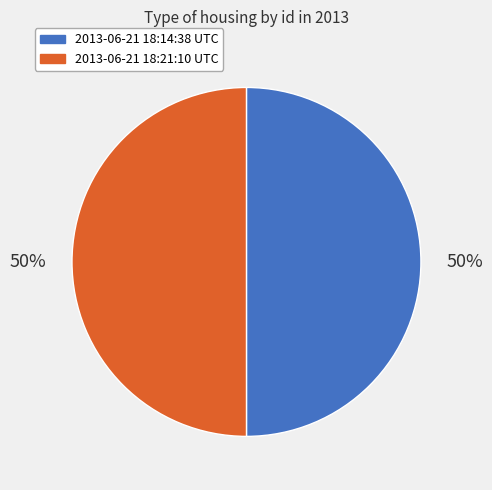

To the nearest percent, what portion does 2013-06-21 18:14:38 UTC represent?

50%